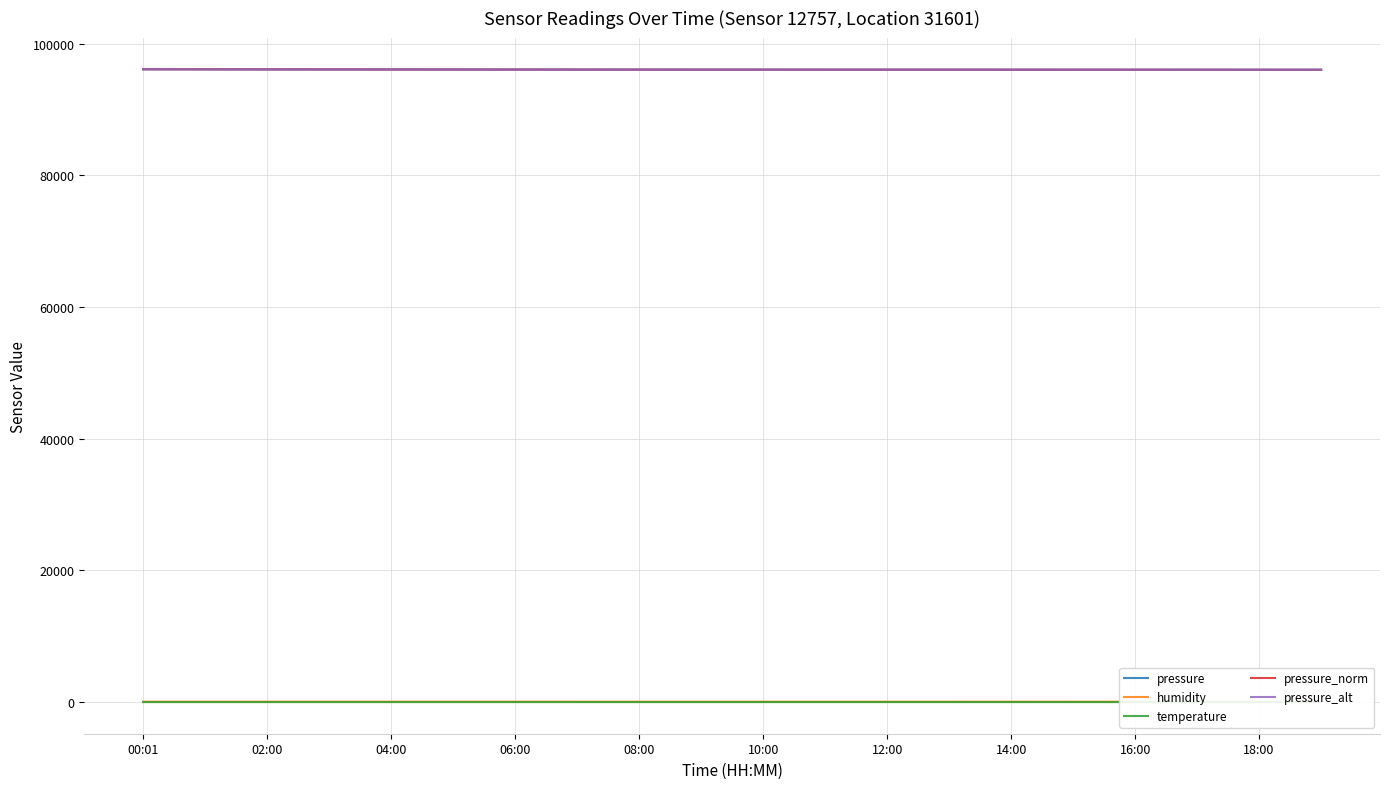

What is the value of the temperature point at the 14th from the left?

4.6